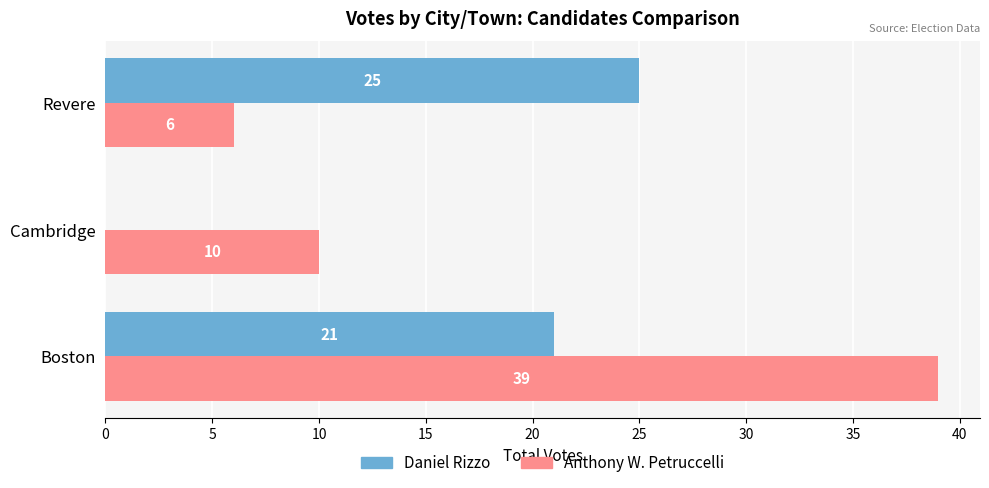

The Daniel Rizzo series shows 0 at Cambridge. True or false?

True